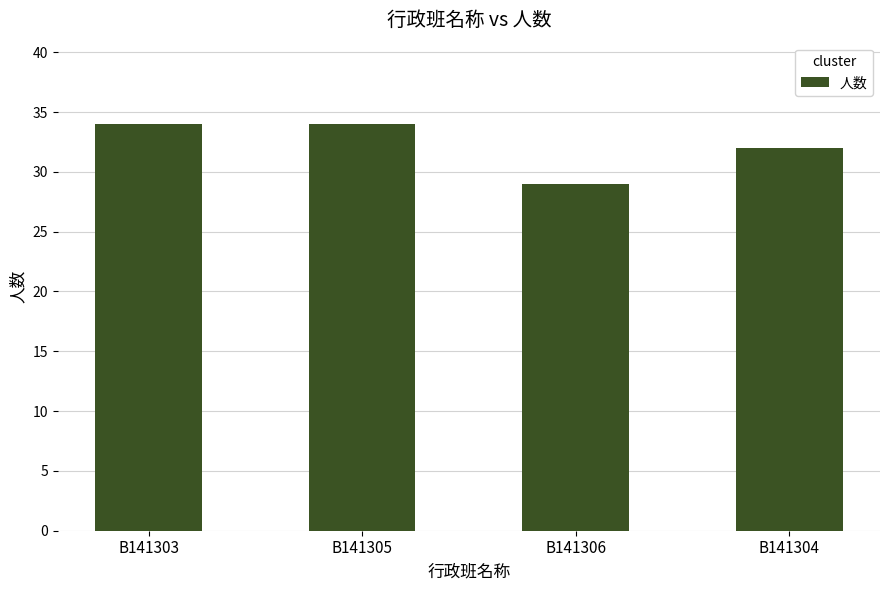

What is the sum of the values at B141304 and B141306?

61